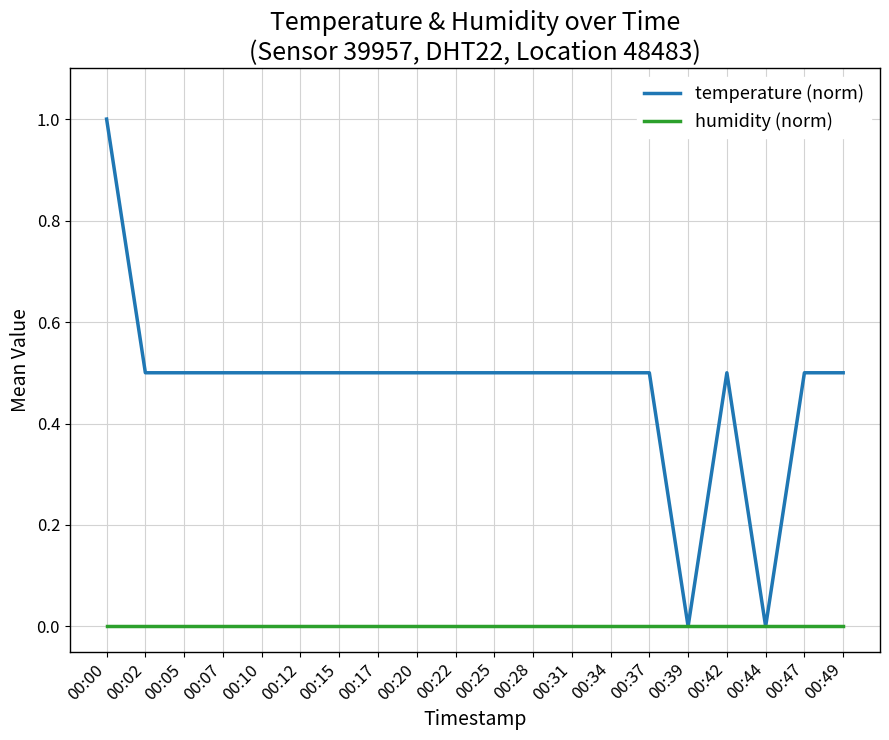

List the series in order of their peak value, lowest first.

humidity (norm), temperature (norm)